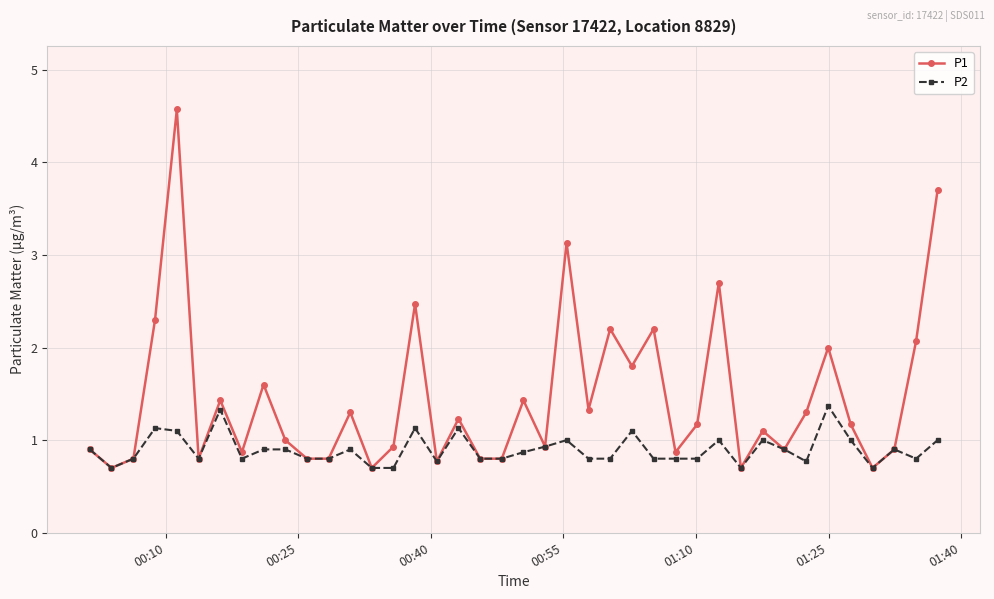

What is the value of the P1 point at the 19th from the left?

0.8